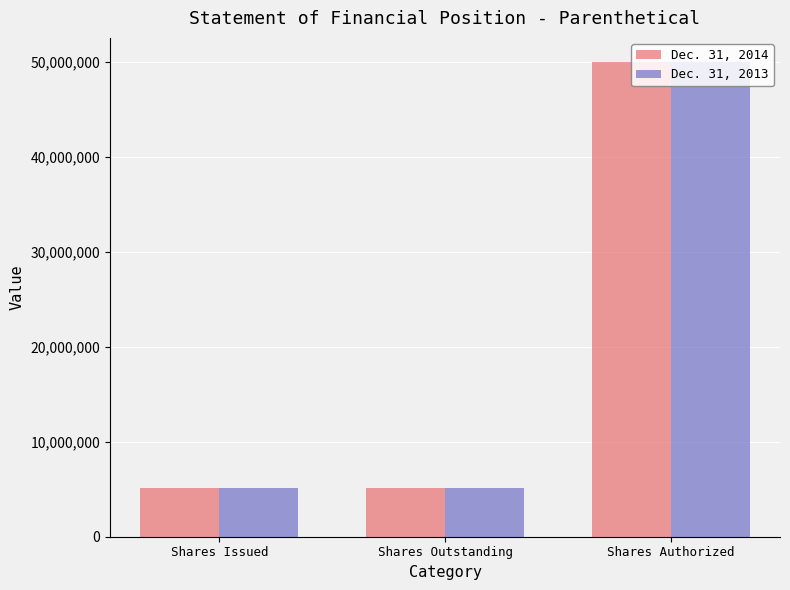

What is the average value of the Dec. 31, 2013 series?

20105778